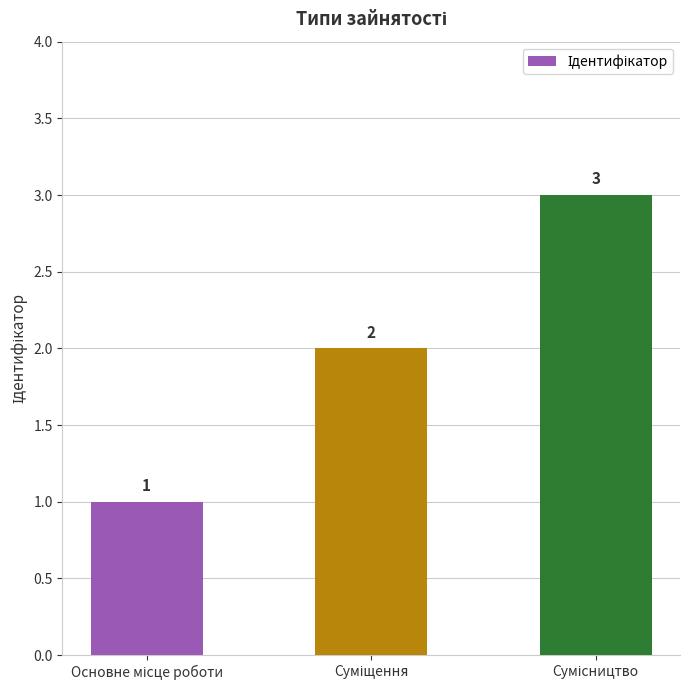

What is the value of the 3rd bar from the left?

3